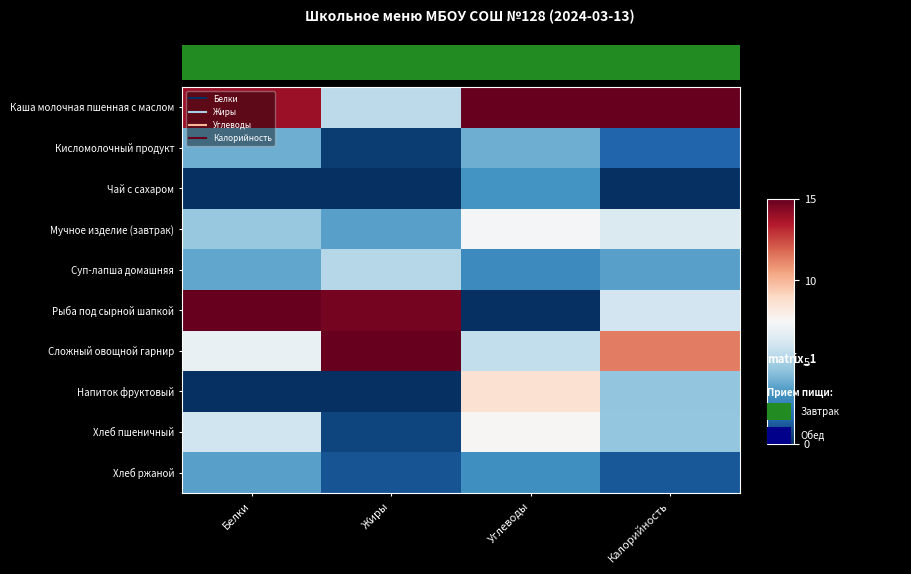

List the series in order of their peak value, lowest first.

Чай с сахаром, Хлеб ржаной, Кисломолочный продукт, Суп-лапша домашняя, Мучное изделие (завтрак), Хлеб пшеничный, Напиток фруктовый, Каша молочная пшенная с маслом, Рыба под сырной шапкой, Сложный овощной гарнир